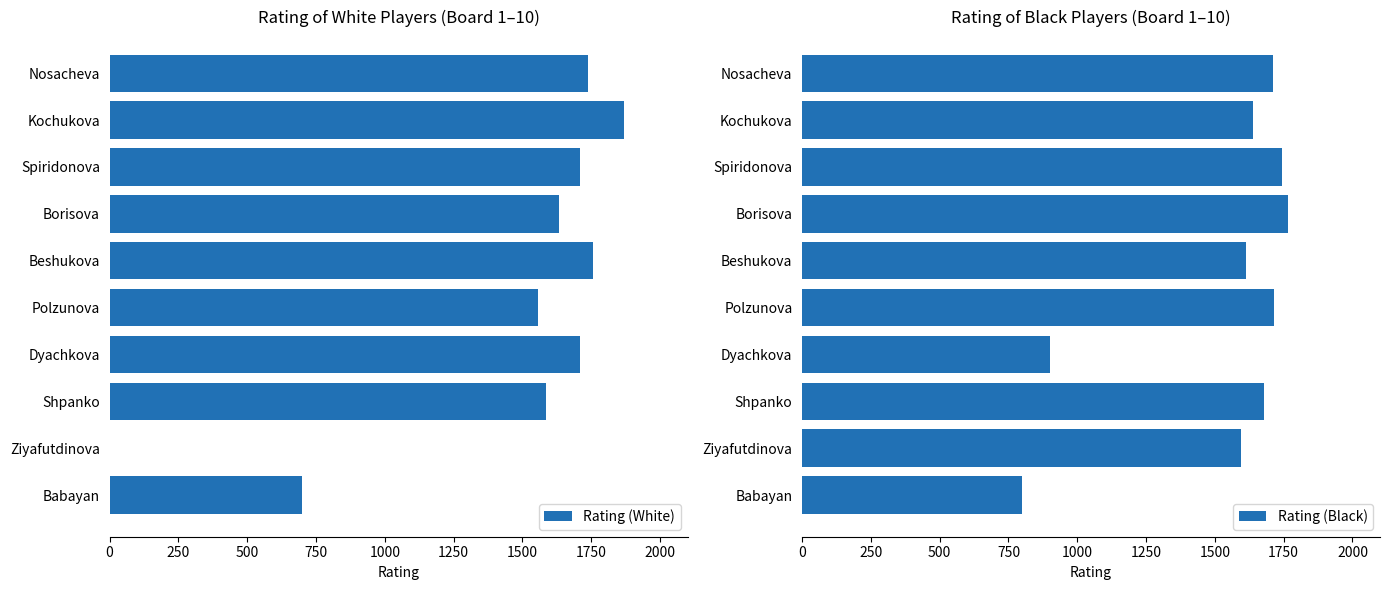

The Rating (Black) series shows 223 at Babayan. True or false?

False